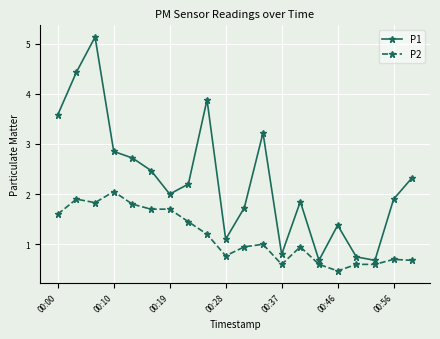

Rank the series by their maximum value, from highest to lowest.

P1, P2